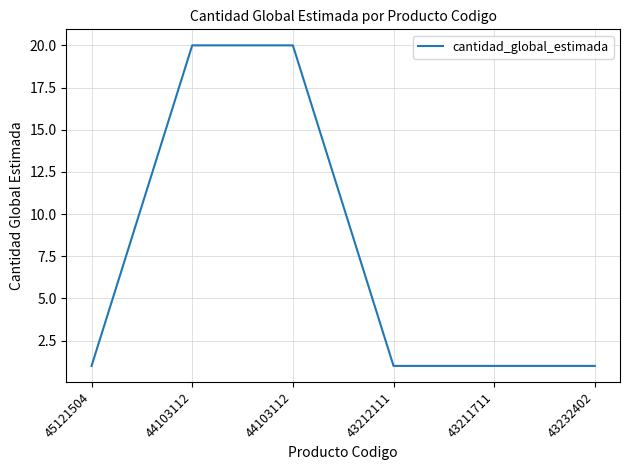

List the labels in order of value, smallest first.

45121504, 43212111, 43211711, 43232402, 44103112, 44103112